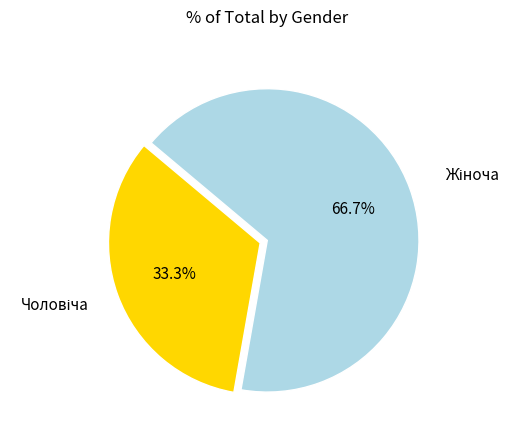

Is there a majority slice in this chart?

Yes